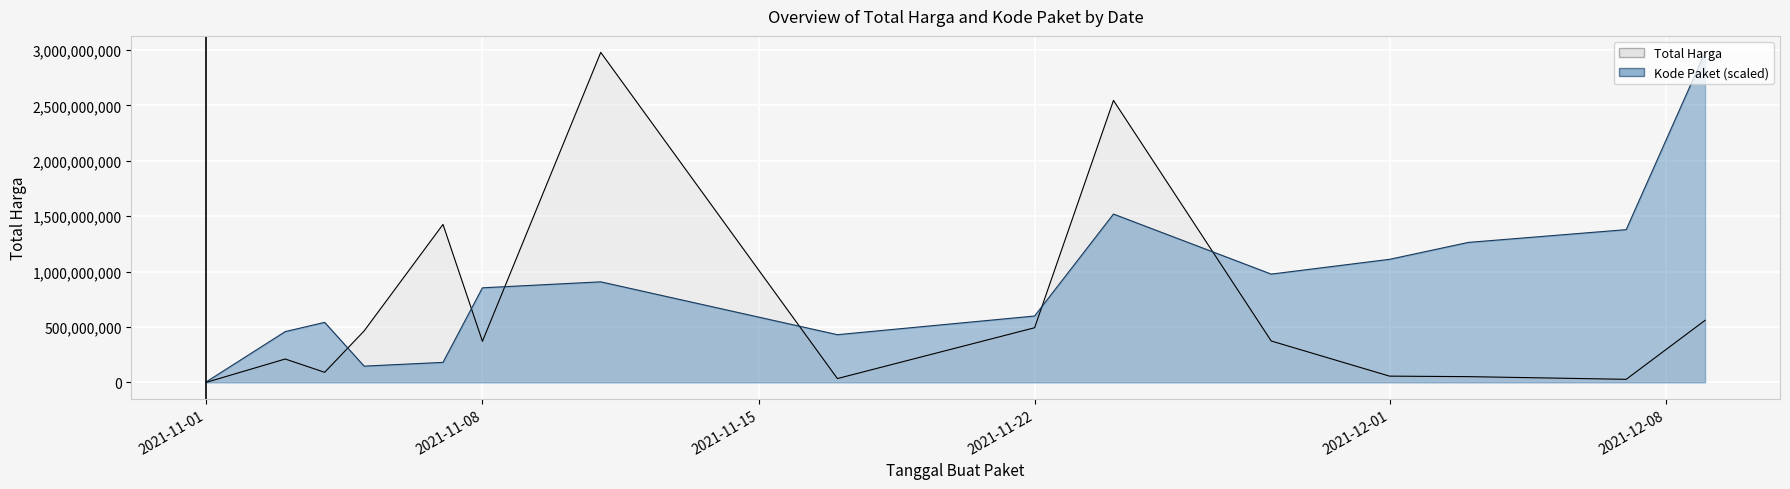

What is the minimum value shown in the chart?

333600.0